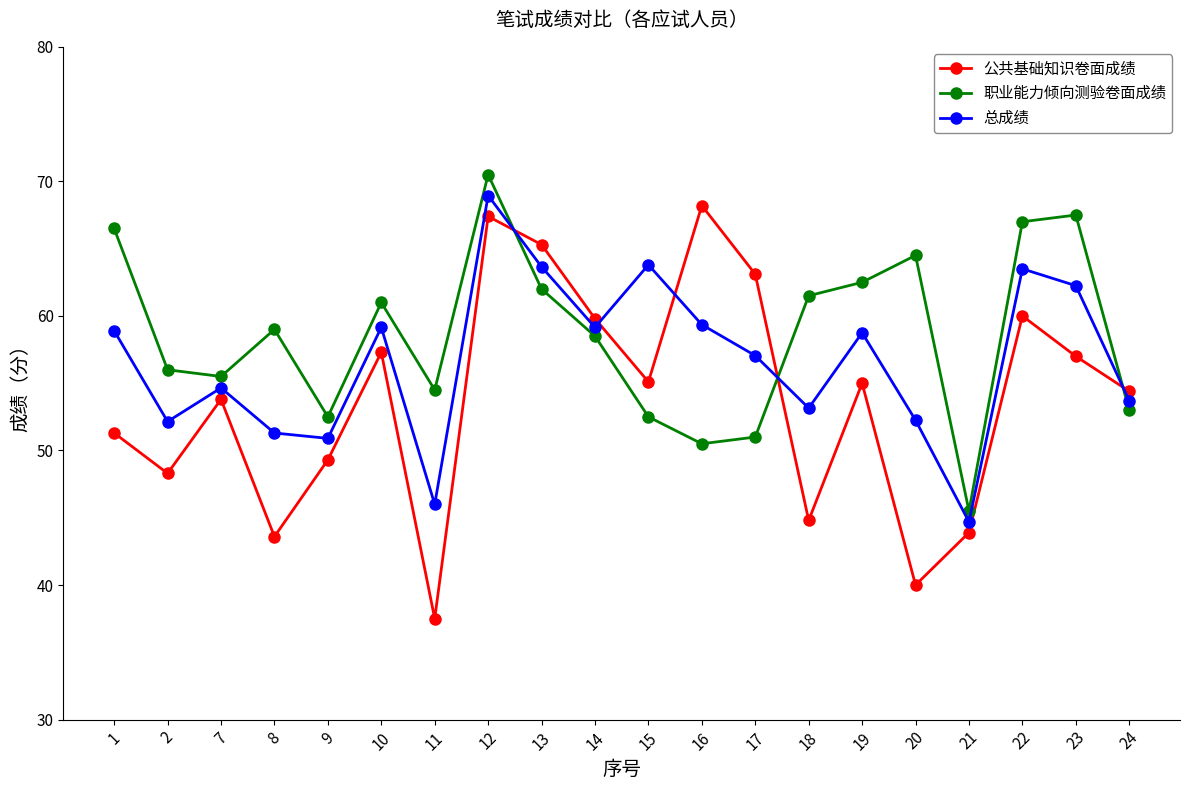

Does the chart have visible grid lines?

No